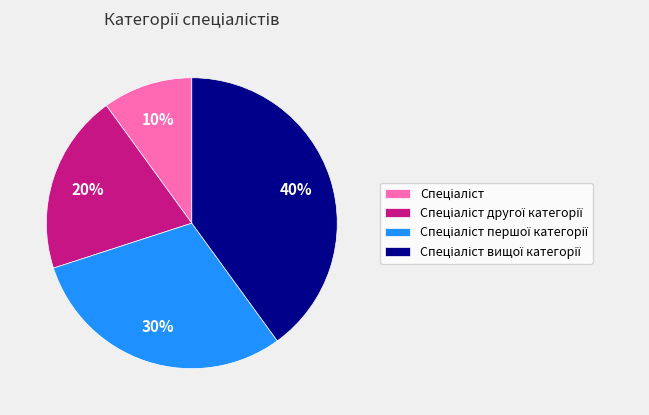

To the nearest percent, what is the average slice percentage?

25%